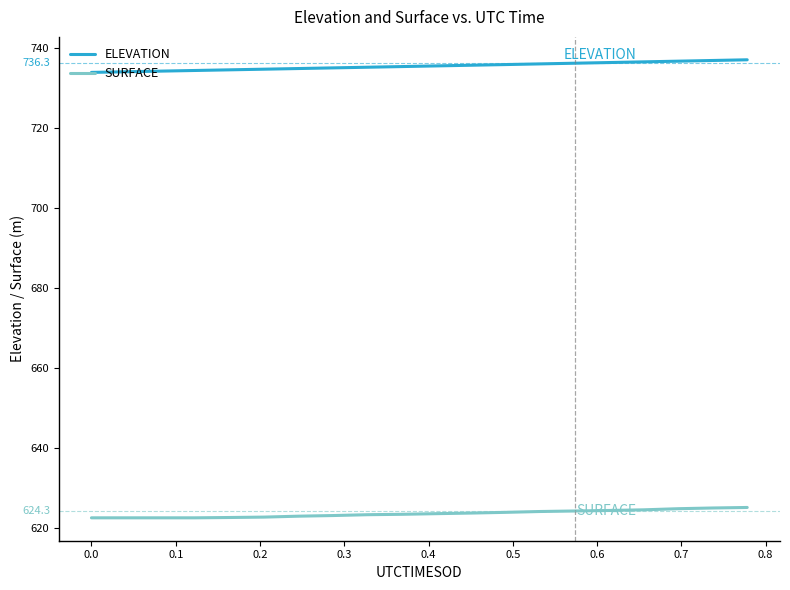

What is the sum of all SURFACE values?

12472.6